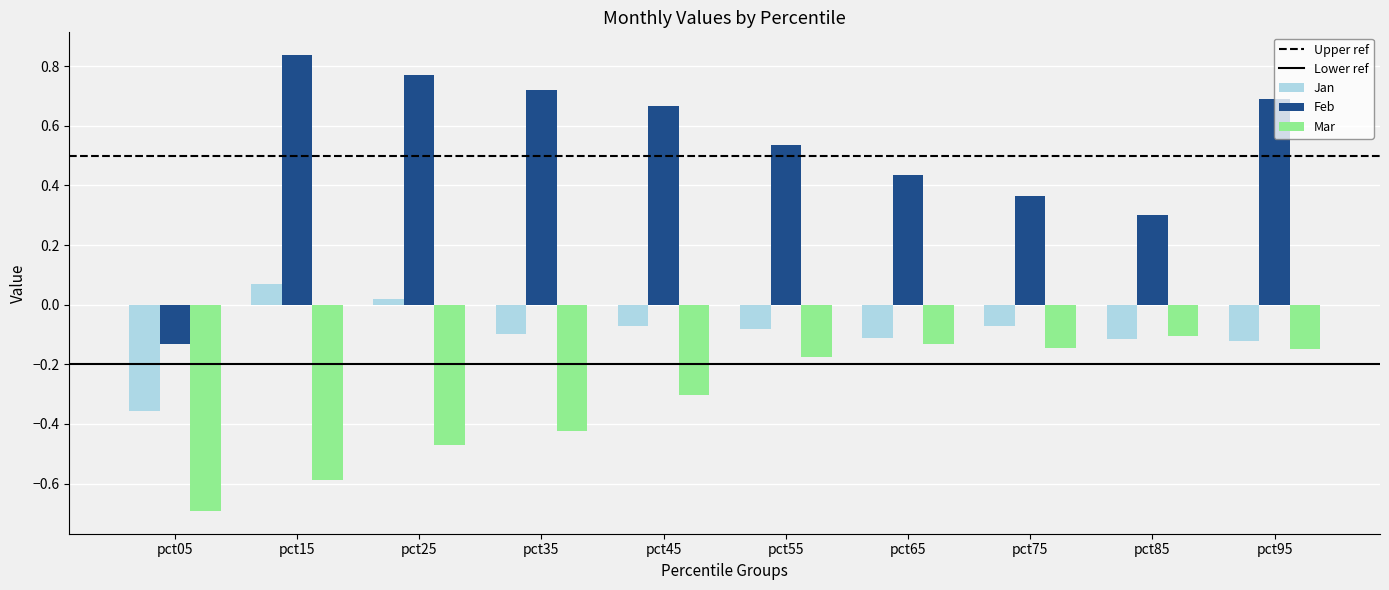

Is the value of Jan at pct65 greater than the value of Feb at pct35?

No